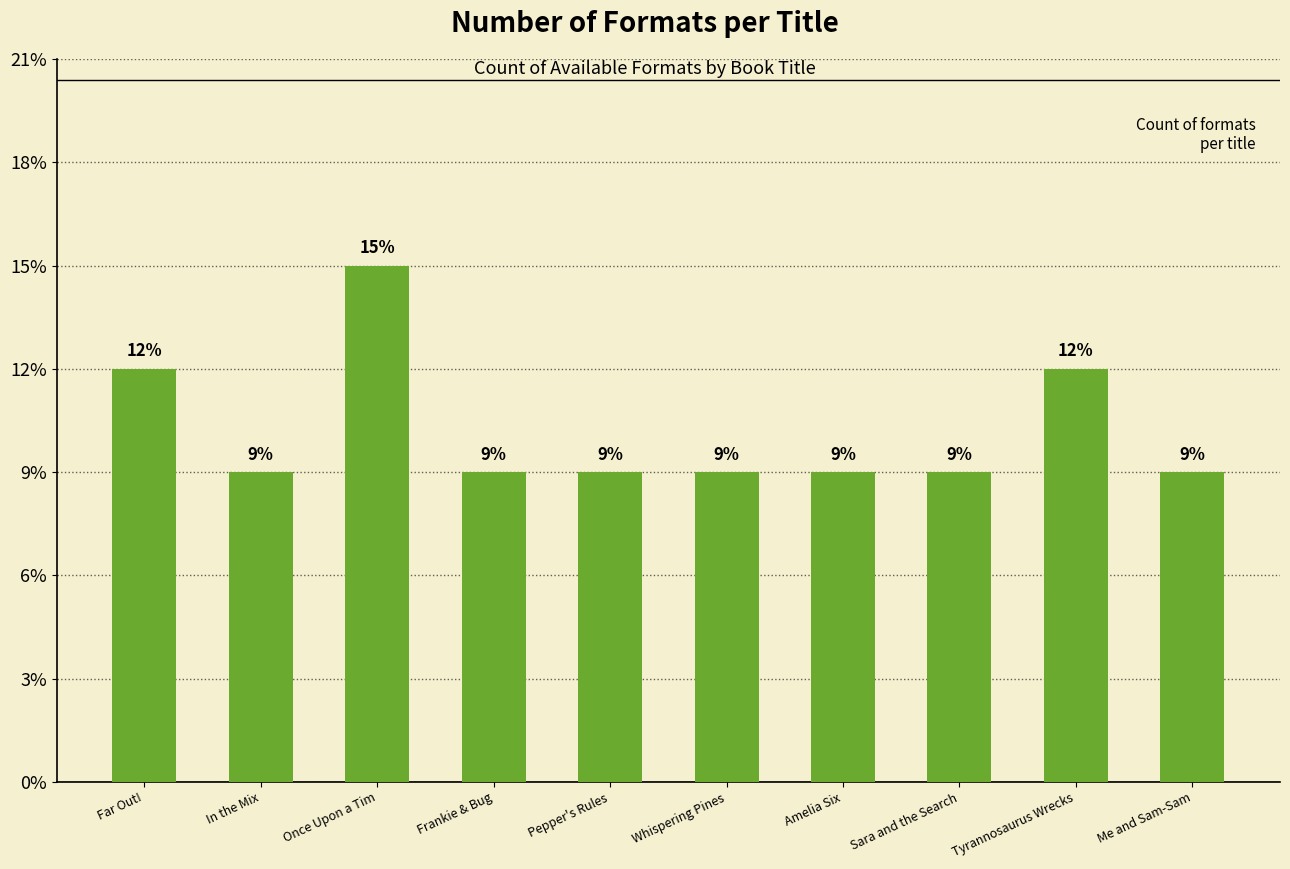

Reading left to right, transcribe all the data shown in this chart.

4	3	5	3	3	3	3	3	4	3